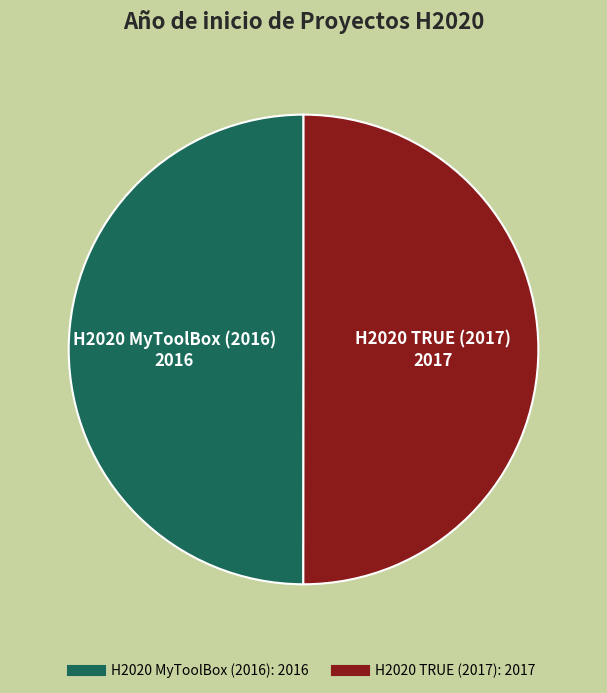

Is it true that H2020 TRUE (2017) is 50% of the pie?

True